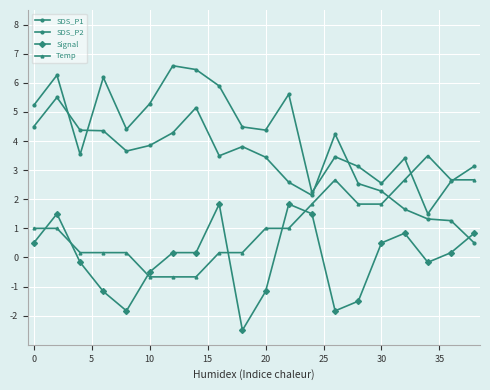

At how many categories does at least one series exceed 4?

13